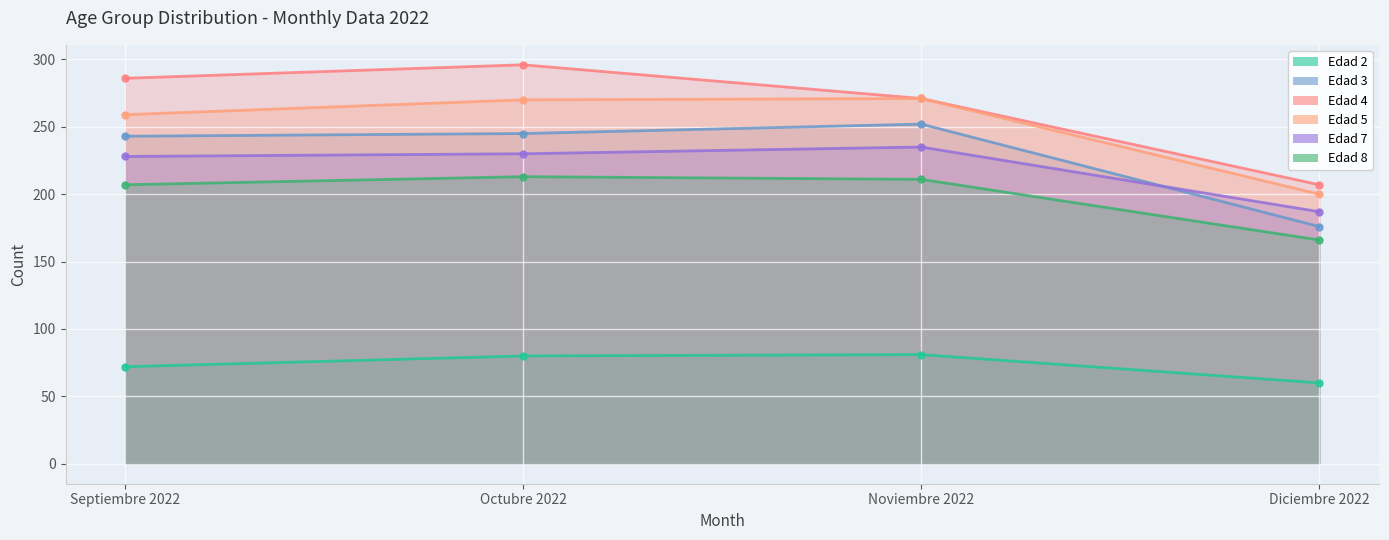

At how many categories does at least one series exceed 284?

2